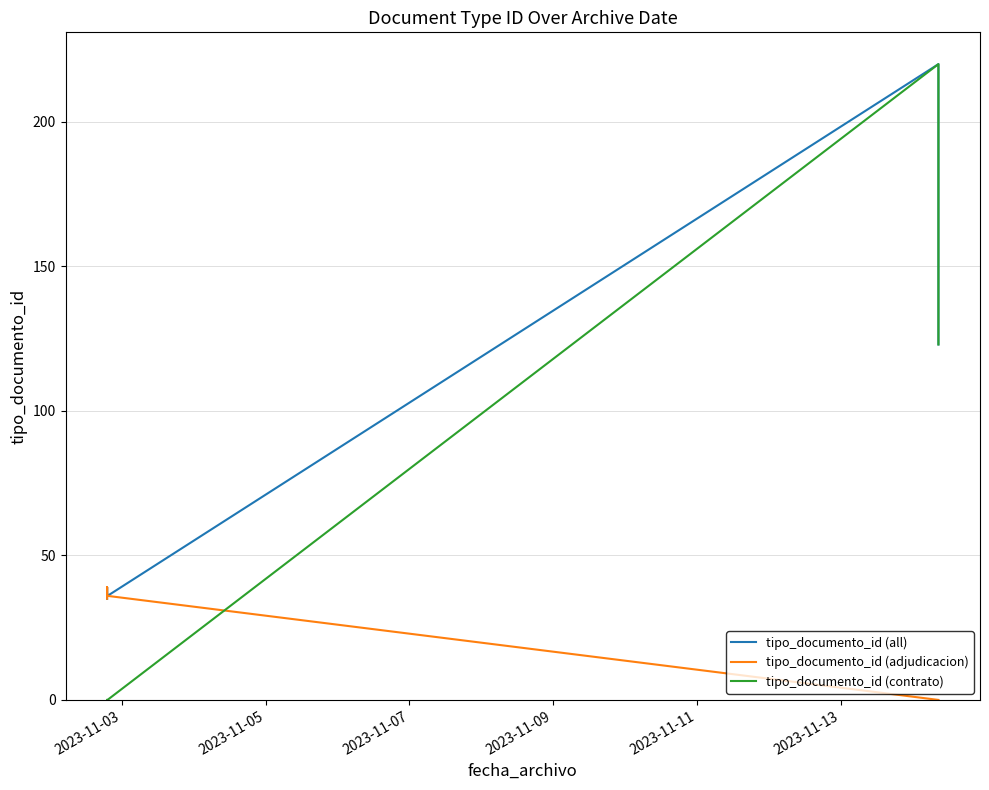

What is the difference between the maximum and minimum values in the tipo_documento_id (contrato) series?

220